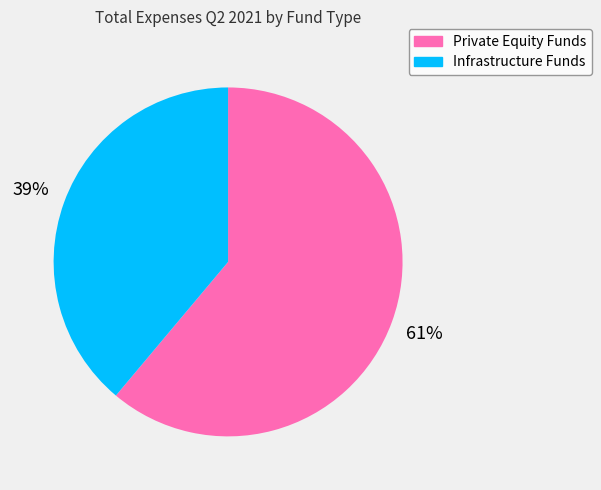

Between Infrastructure Funds and Private Equity Funds, which is larger?

Private Equity Funds